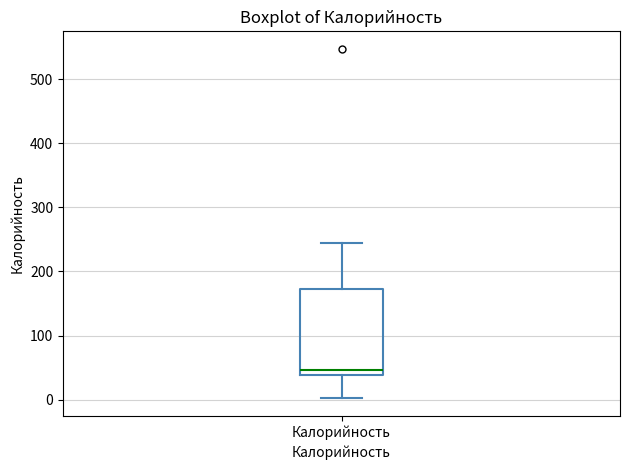

Where is the lower edge of the box for Калорийность on the y-axis? The values are not printed on the chart, so give them approximately, as read against the axis.

40